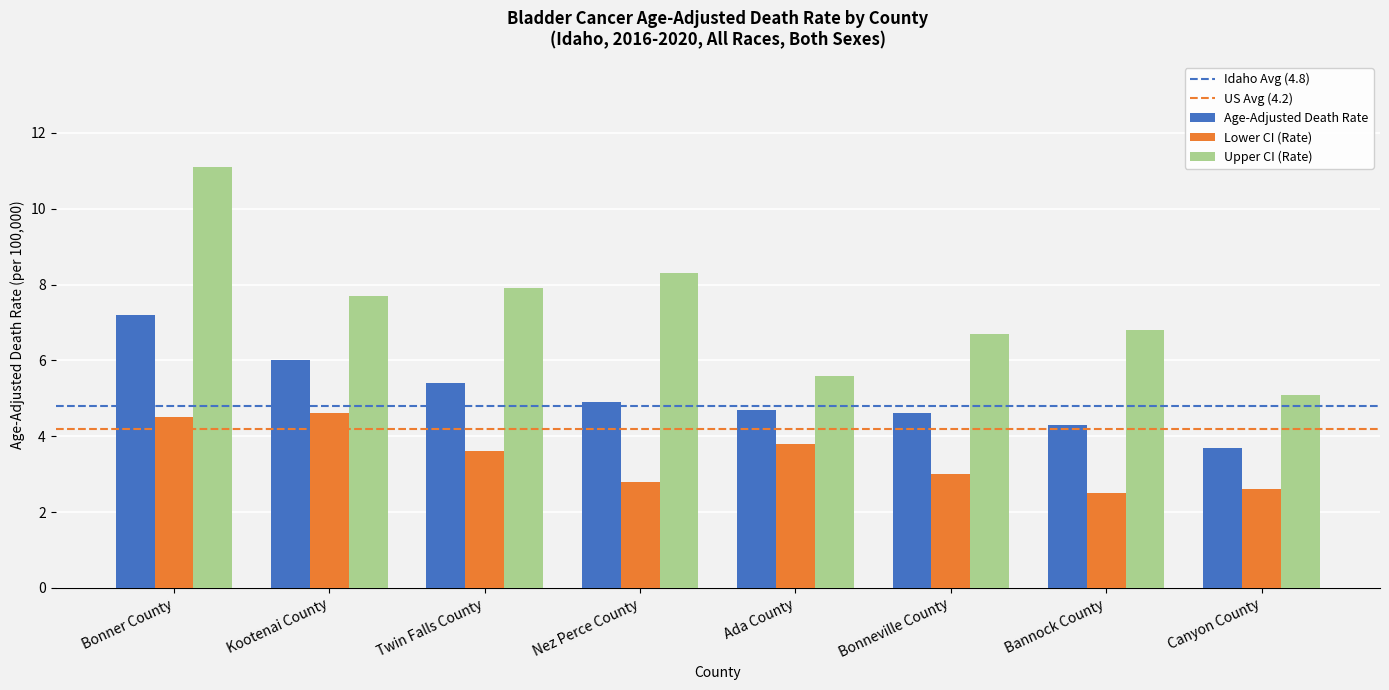

Where does the Age-Adjusted Death Rate series first go above 4?

Bonner County